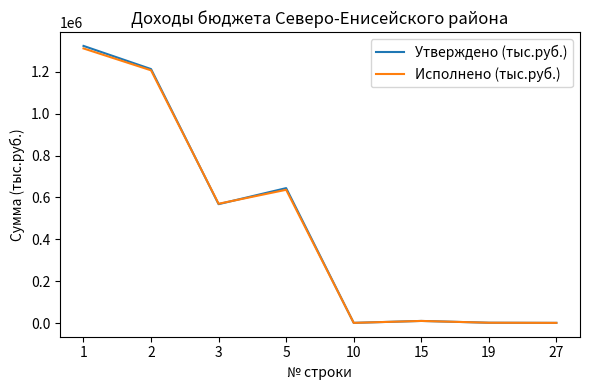

What is the total value across all series at 2?

2419704.5